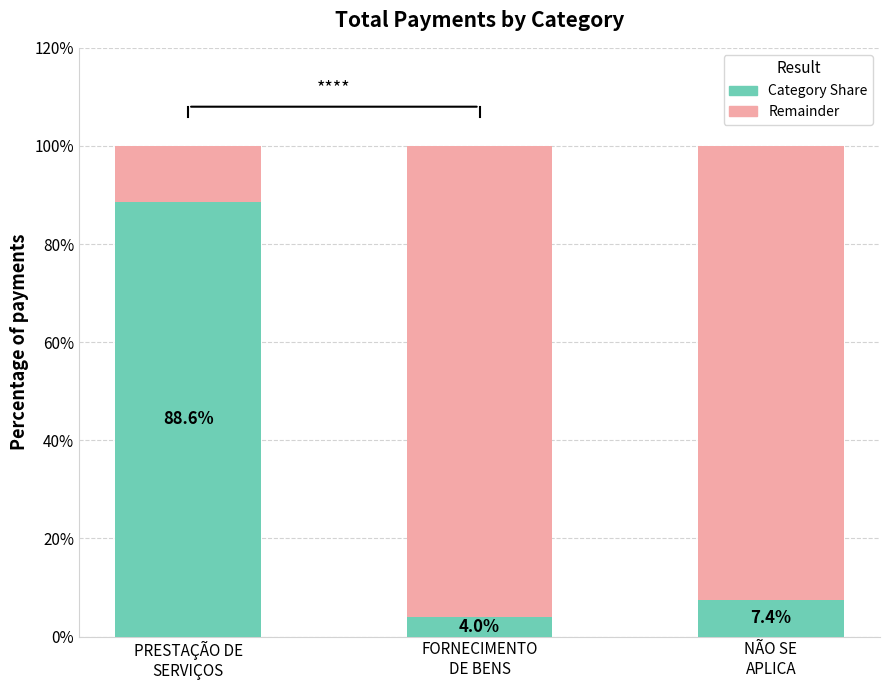

What is the minimum value for Category Share?

4.0